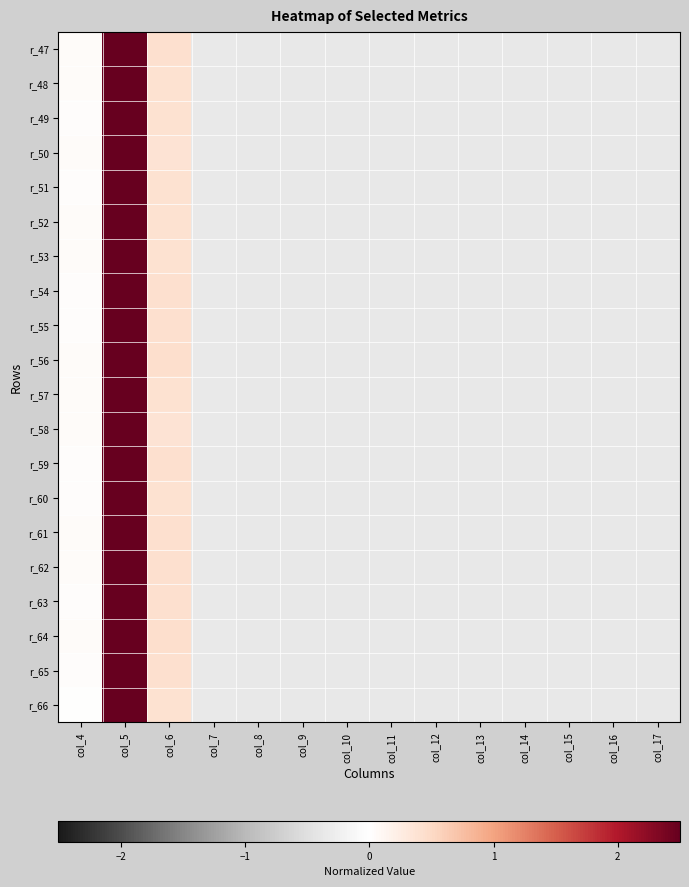

Reading left to right, extract all data points from this chart.

r_47: col_4=0.0	col_5=3.5	col_6=0.4	col_7=-0.3	col_8=-0.4	col_9=-0.4	col_10=-0.4	col_11=-0.4	col_12=-0.4	col_13=-0.4	col_14=-0.4	col_15=-0.4	col_16=-0.4	col_17=-0.4
r_48: col_4=0.0	col_5=3.5	col_6=0.4	col_7=-0.3	col_8=-0.4	col_9=-0.4	col_10=-0.4	col_11=-0.4	col_12=-0.4	col_13=-0.4	col_14=-0.4	col_15=-0.4	col_16=-0.4	col_17=-0.4
r_49: col_4=0.0	col_5=3.5	col_6=0.4	col_7=-0.3	col_8=-0.4	col_9=-0.4	col_10=-0.4	col_11=-0.4	col_12=-0.4	col_13=-0.4	col_14=-0.4	col_15=-0.4	col_16=-0.4	col_17=-0.4
r_50: col_4=0.1	col_5=3.5	col_6=0.4	col_7=-0.3	col_8=-0.4	col_9=-0.4	col_10=-0.4	col_11=-0.4	col_12=-0.4	col_13=-0.4	col_14=-0.4	col_15=-0.4	col_16=-0.4	col_17=-0.4
r_51: col_4=0.0	col_5=3.5	col_6=0.4	col_7=-0.3	col_8=-0.4	col_9=-0.4	col_10=-0.4	col_11=-0.4	col_12=-0.4	col_13=-0.4	col_14=-0.4	col_15=-0.4	col_16=-0.4	col_17=-0.4
r_52: col_4=0.0	col_5=3.5	col_6=0.4	col_7=-0.3	col_8=-0.4	col_9=-0.4	col_10=-0.4	col_11=-0.4	col_12=-0.4	col_13=-0.4	col_14=-0.4	col_15=-0.4	col_16=-0.4	col_17=-0.4
r_53: col_4=0.0	col_5=3.5	col_6=0.4	col_7=-0.3	col_8=-0.4	col_9=-0.4	col_10=-0.4	col_11=-0.4	col_12=-0.4	col_13=-0.4	col_14=-0.4	col_15=-0.4	col_16=-0.4	col_17=-0.4
r_54: col_4=0.0	col_5=3.5	col_6=0.4	col_7=-0.3	col_8=-0.4	col_9=-0.4	col_10=-0.4	col_11=-0.4	col_12=-0.4	col_13=-0.4	col_14=-0.4	col_15=-0.4	col_16=-0.4	col_17=-0.4
r_55: col_4=0.0	col_5=3.5	col_6=0.4	col_7=-0.3	col_8=-0.4	col_9=-0.4	col_10=-0.4	col_11=-0.4	col_12=-0.4	col_13=-0.4	col_14=-0.4	col_15=-0.4	col_16=-0.4	col_17=-0.4
r_56: col_4=0.0	col_5=3.5	col_6=0.4	col_7=-0.4	col_8=-0.4	col_9=-0.4	col_10=-0.4	col_11=-0.4	col_12=-0.4	col_13=-0.4	col_14=-0.4	col_15=-0.4	col_16=-0.4	col_17=-0.4
r_57: col_4=0.0	col_5=3.5	col_6=0.4	col_7=-0.3	col_8=-0.4	col_9=-0.4	col_10=-0.4	col_11=-0.4	col_12=-0.4	col_13=-0.4	col_14=-0.4	col_15=-0.4	col_16=-0.4	col_17=-0.4
r_58: col_4=0.0	col_5=3.5	col_6=0.4	col_7=-0.3	col_8=-0.4	col_9=-0.4	col_10=-0.4	col_11=-0.4	col_12=-0.4	col_13=-0.4	col_14=-0.4	col_15=-0.4	col_16=-0.4	col_17=-0.4
r_59: col_4=0.0	col_5=3.5	col_6=0.4	col_7=-0.3	col_8=-0.4	col_9=-0.4	col_10=-0.4	col_11=-0.4	col_12=-0.4	col_13=-0.4	col_14=-0.4	col_15=-0.4	col_16=-0.4	col_17=-0.4
r_60: col_4=0.0	col_5=3.5	col_6=0.4	col_7=-0.3	col_8=-0.4	col_9=-0.4	col_10=-0.4	col_11=-0.4	col_12=-0.4	col_13=-0.4	col_14=-0.4	col_15=-0.4	col_16=-0.4	col_17=-0.4
r_61: col_4=0.1	col_5=3.5	col_6=0.4	col_7=-0.3	col_8=-0.4	col_9=-0.4	col_10=-0.4	col_11=-0.4	col_12=-0.4	col_13=-0.4	col_14=-0.4	col_15=-0.4	col_16=-0.4	col_17=-0.4
r_62: col_4=0.0	col_5=3.5	col_6=0.4	col_7=-0.3	col_8=-0.4	col_9=-0.4	col_10=-0.4	col_11=-0.4	col_12=-0.4	col_13=-0.4	col_14=-0.4	col_15=-0.4	col_16=-0.4	col_17=-0.4
r_63: col_4=0.0	col_5=3.5	col_6=0.4	col_7=-0.3	col_8=-0.4	col_9=-0.4	col_10=-0.4	col_11=-0.4	col_12=-0.4	col_13=-0.4	col_14=-0.4	col_15=-0.4	col_16=-0.4	col_17=-0.4
r_64: col_4=0.0	col_5=3.5	col_6=0.4	col_7=-0.3	col_8=-0.4	col_9=-0.4	col_10=-0.4	col_11=-0.4	col_12=-0.4	col_13=-0.4	col_14=-0.4	col_15=-0.4	col_16=-0.4	col_17=-0.4
r_65: col_4=0.0	col_5=3.5	col_6=0.4	col_7=-0.3	col_8=-0.4	col_9=-0.4	col_10=-0.4	col_11=-0.4	col_12=-0.4	col_13=-0.4	col_14=-0.4	col_15=-0.4	col_16=-0.4	col_17=-0.4
r_66: col_4=0.0	col_5=3.5	col_6=0.4	col_7=-0.3	col_8=-0.4	col_9=-0.4	col_10=-0.4	col_11=-0.4	col_12=-0.4	col_13=-0.4	col_14=-0.4	col_15=-0.4	col_16=-0.4	col_17=-0.4